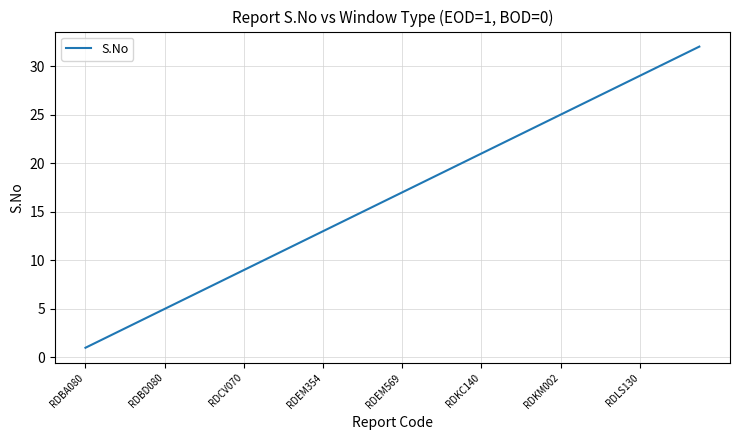

What is the greatest value displayed?

32